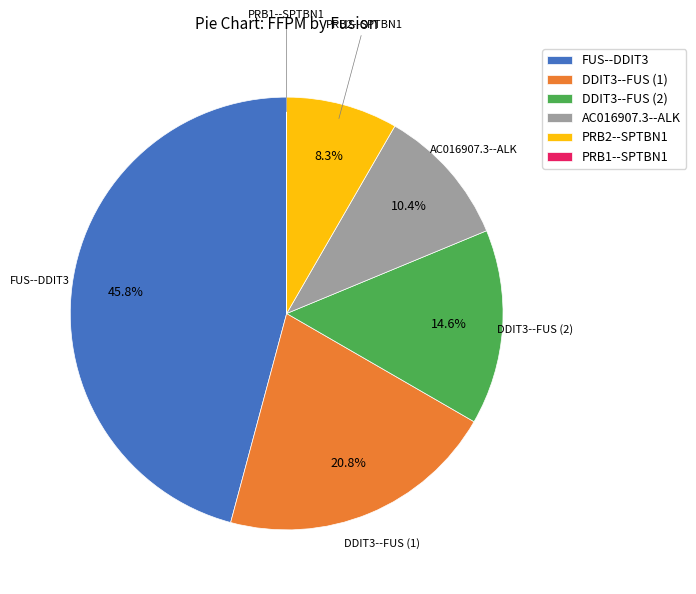

Does PRB2--SPTBN1 represent more than half of the total?

No